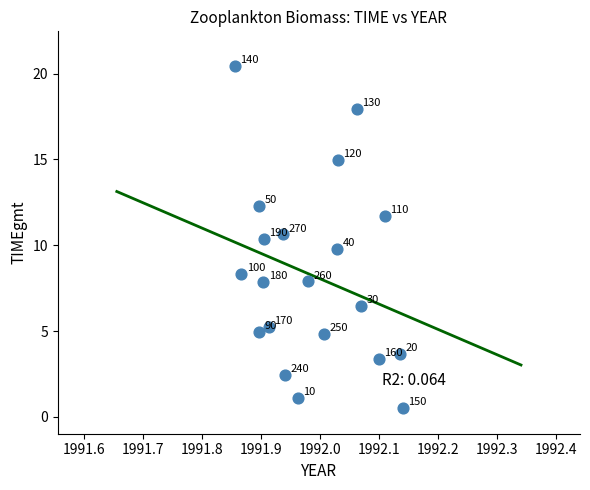

What Y value in the scatter plot is closest to 10?

9.8